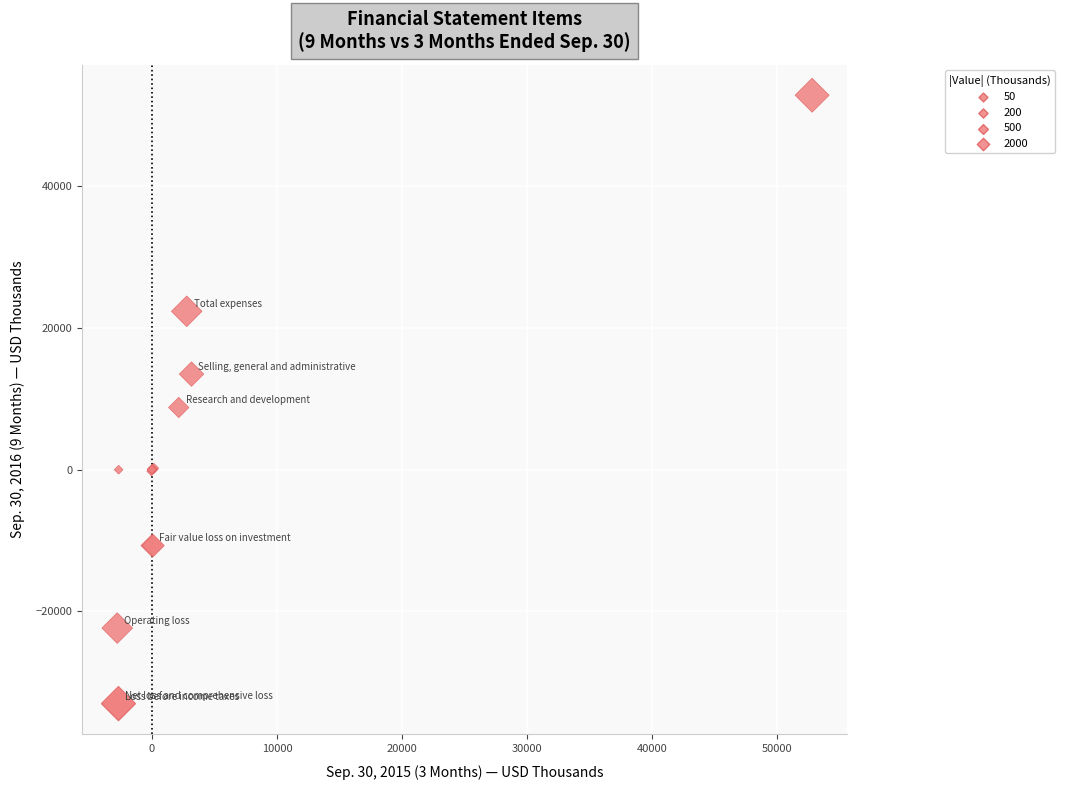

What Y value in the scatter plot is closest to 9887?

8774.0